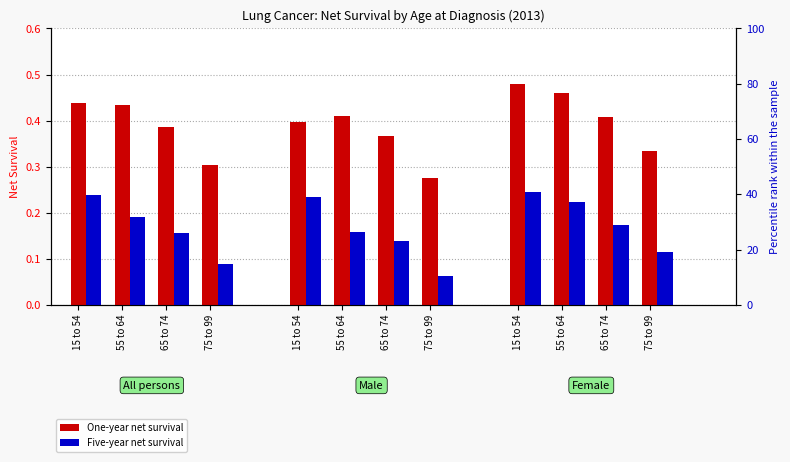

What are all the series names shown in the legend?

One-year net survival, Five-year net survival